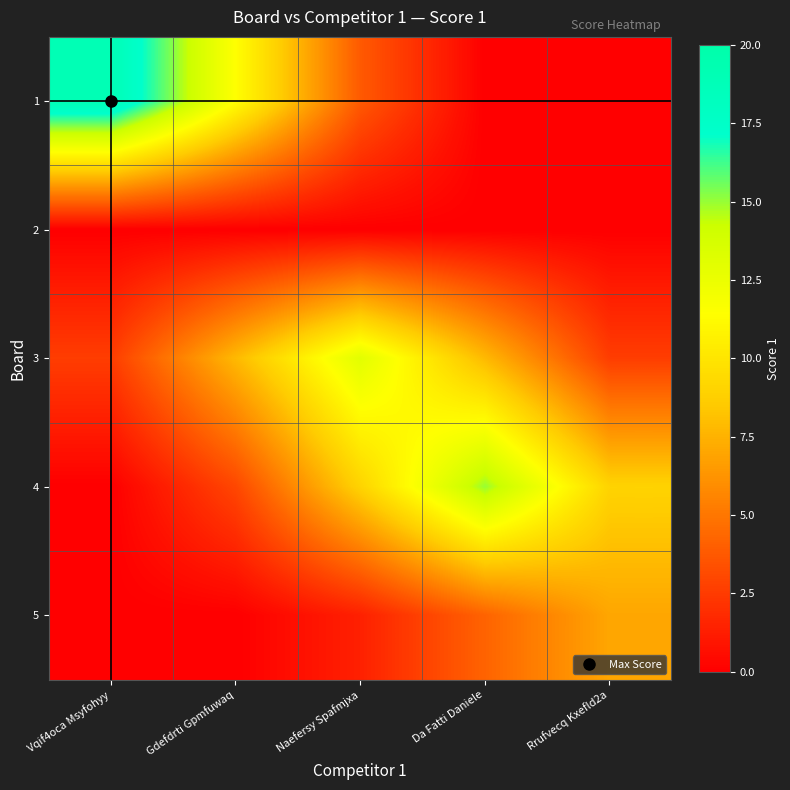

Reading left to right, what are all the values shown in this chart?

1: Vqif4oca Msyfohyy=19.0	Gdefdrti Gpmfuwaq=11.4	Naefersy Spafmjxa=3.8	Da Fatti Daniele=0.0	Rrufvecq Kxefld2a=0.0
2: Vqif4oca Msyfohyy=0.0	Gdefdrti Gpmfuwaq=0.0	Naefersy Spafmjxa=0.0	Da Fatti Daniele=0.0	Rrufvecq Kxefld2a=0.0
3: Vqif4oca Msyfohyy=2.6	Gdefdrti Gpmfuwaq=7.8	Naefersy Spafmjxa=13.0	Da Fatti Daniele=7.8	Rrufvecq Kxefld2a=2.6
4: Vqif4oca Msyfohyy=0.0	Gdefdrti Gpmfuwaq=3.0	Naefersy Spafmjxa=9.0	Da Fatti Daniele=15.0	Rrufvecq Kxefld2a=9.0
5: Vqif4oca Msyfohyy=0.0	Gdefdrti Gpmfuwaq=0.0	Naefersy Spafmjxa=1.4	Da Fatti Daniele=4.2	Rrufvecq Kxefld2a=7.0